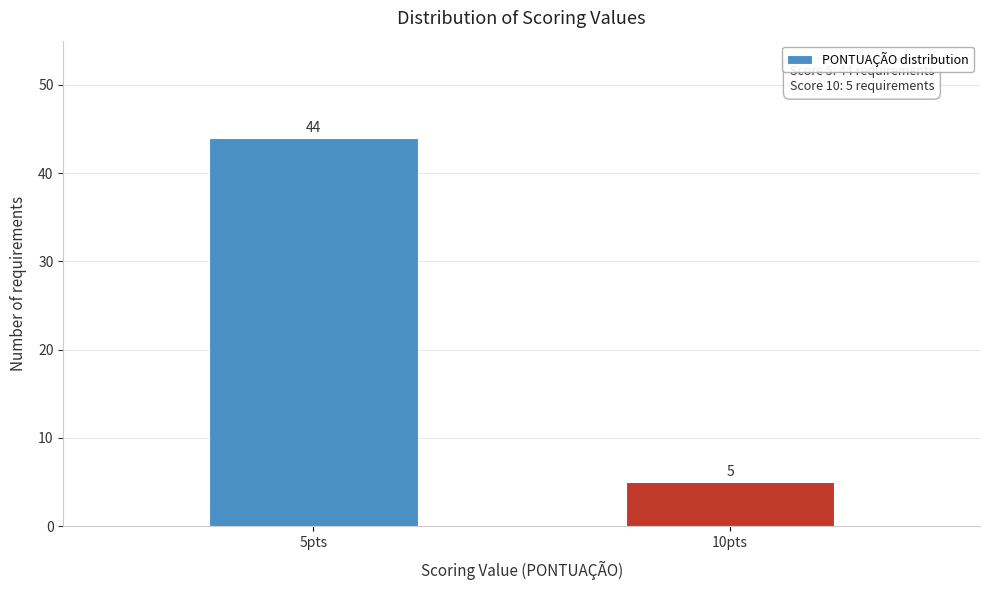

Reading right to left, extract all data points from this chart.

10pts=5	5pts=44